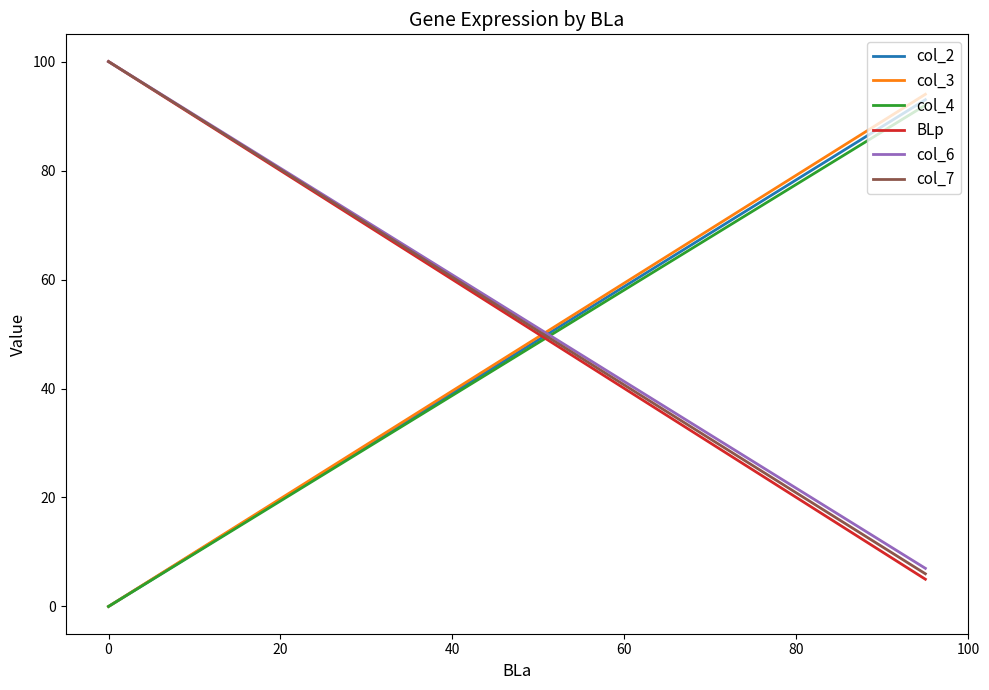

Which series has the largest total across all categories?

col_6